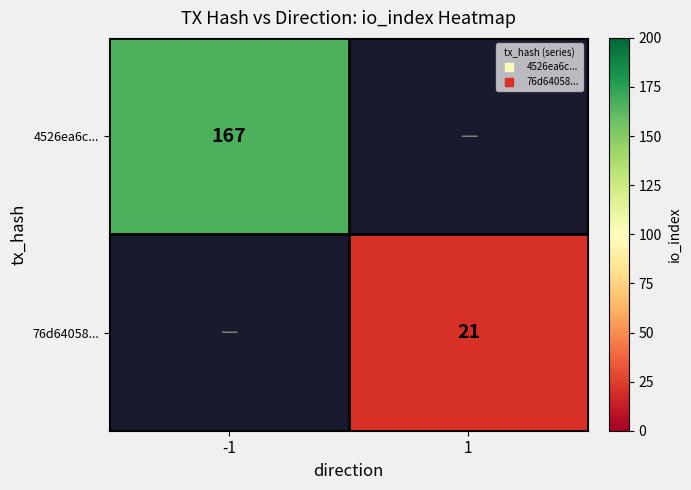

Which category has the lowest value in the 4526ea6c... series?

-1